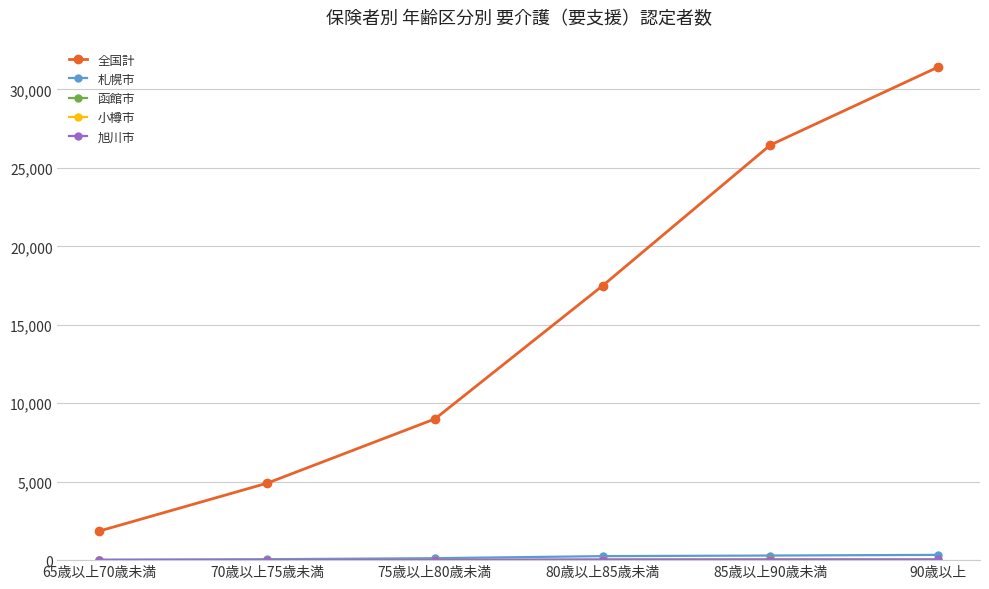

What is the maximum value shown in the chart?

31425